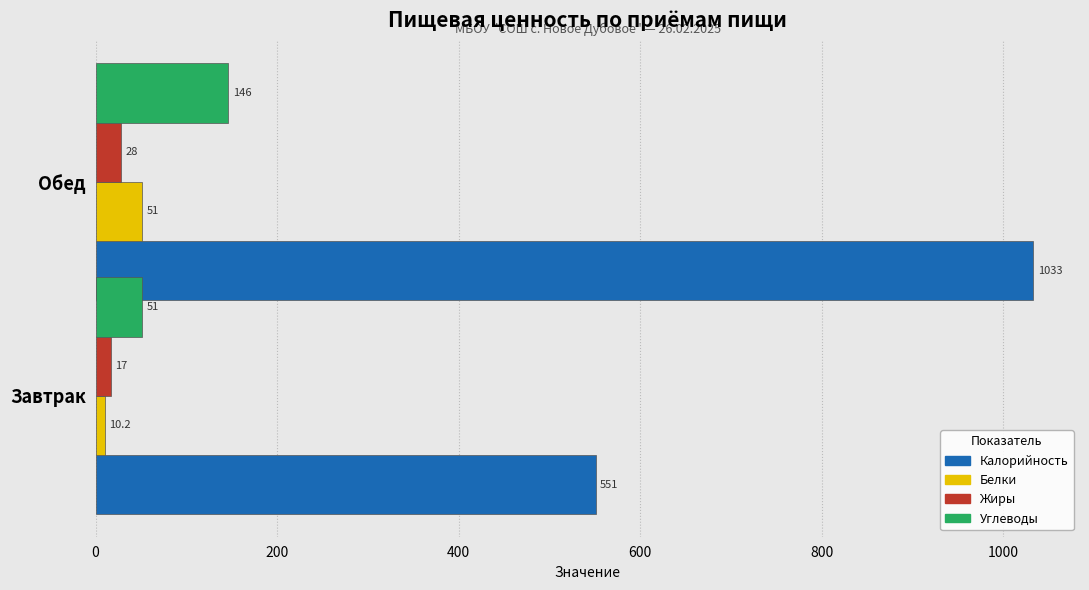

Which series has the widest spread of values?

Калорийность